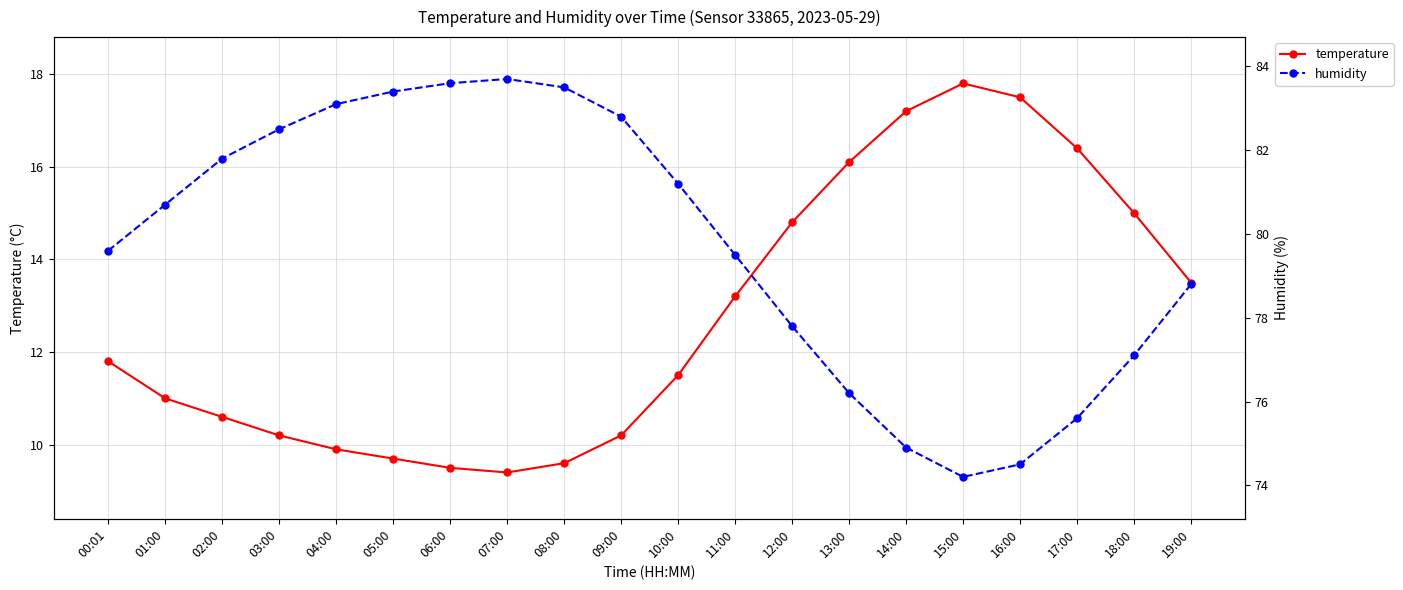

Where is the first local minimum for temperature?

07:00